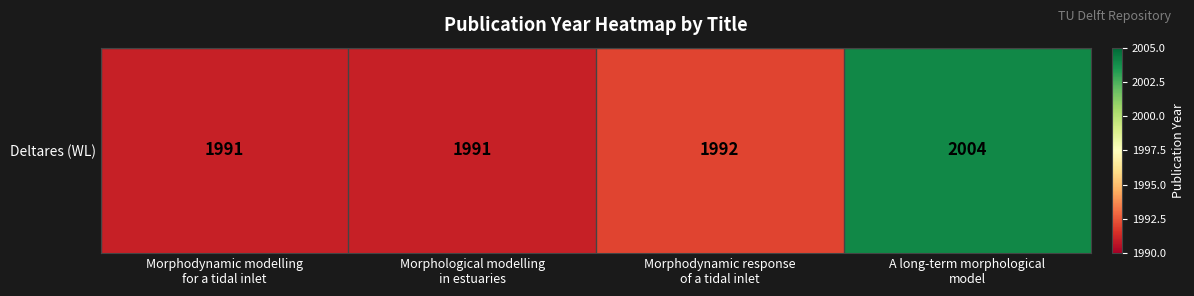

List the labels in order of value, smallest first.

Morphodynamic modelling
for a tidal inlet, Morphological modelling
in estuaries, Morphodynamic response
of a tidal inlet, A long-term morphological
model